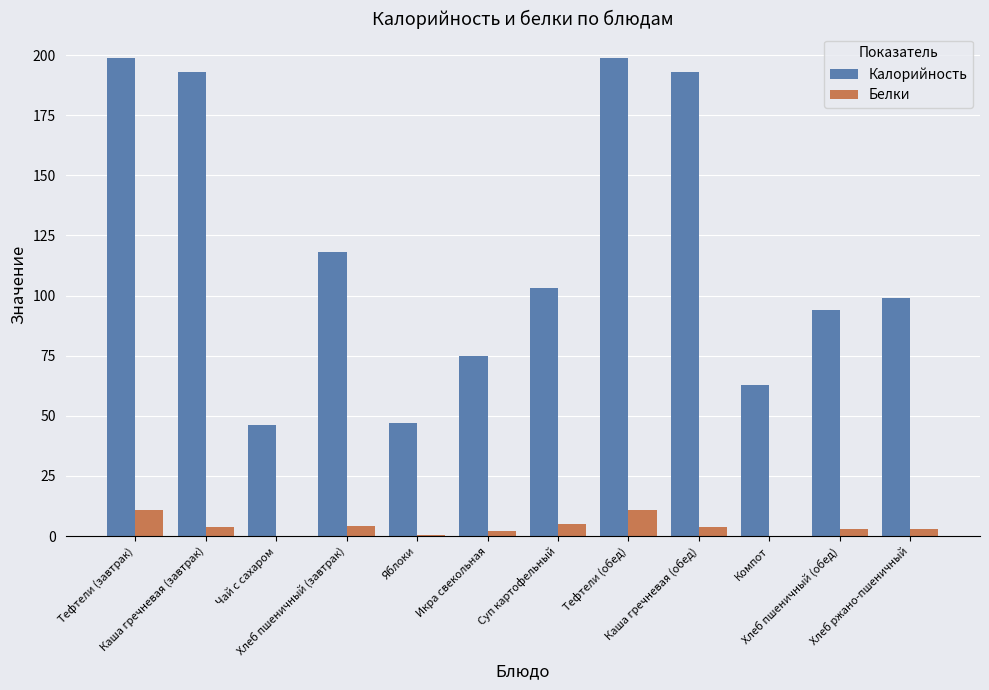

Which series has the largest total across all categories?

Калорийность